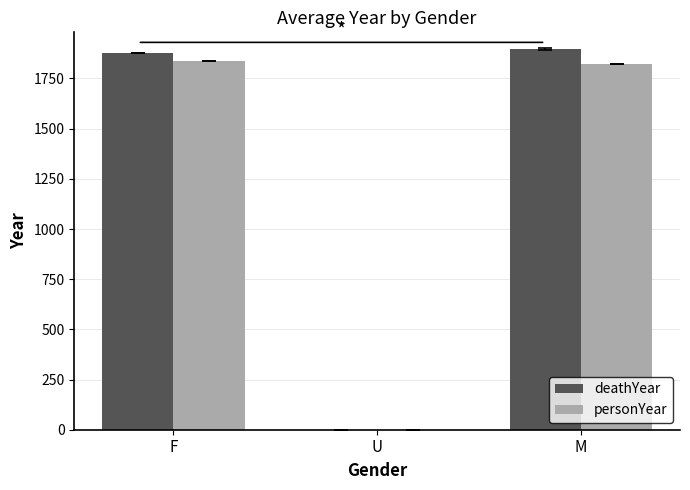

Between U and M, which series saw the biggest shift?

deathYear